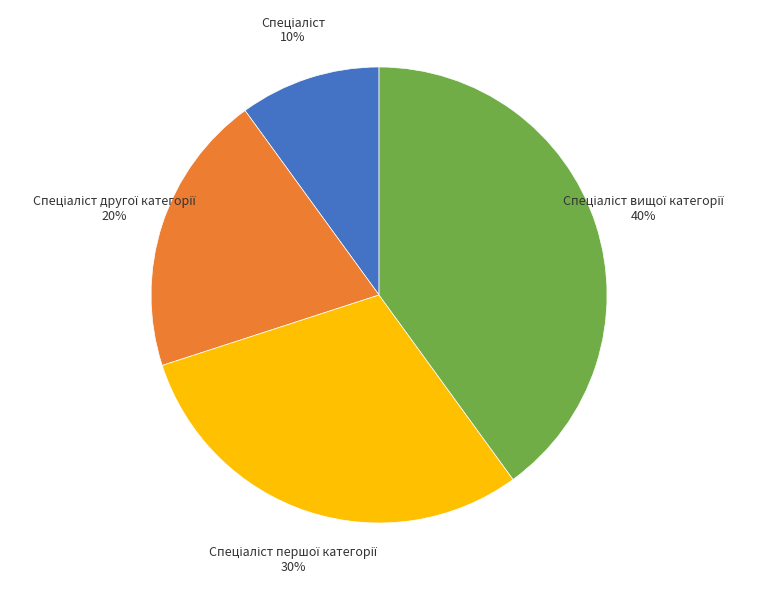

Is there any slice that represents more than half of the pie?

No